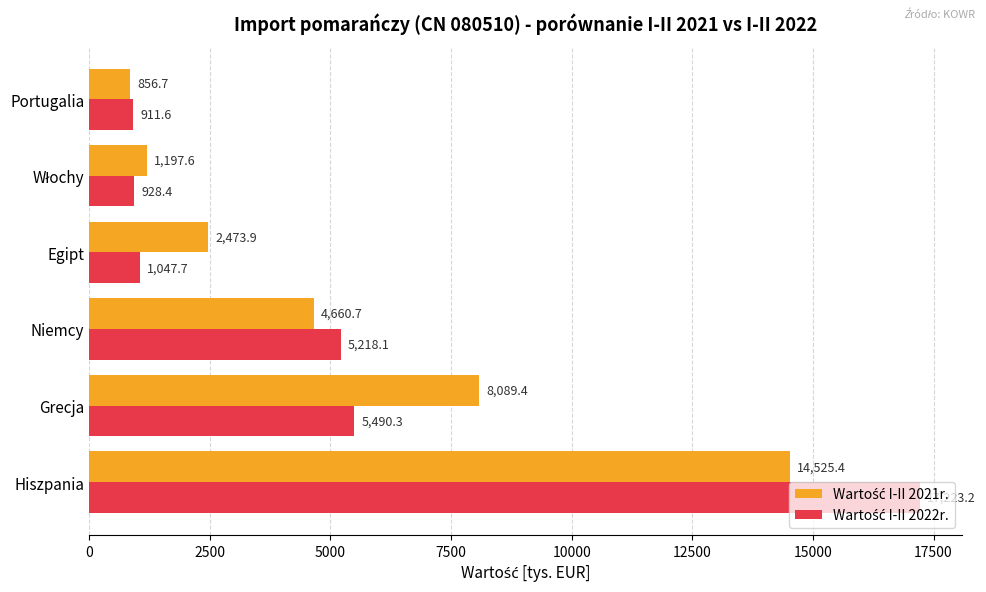

At how many categories does at least one series exceed 4063?

3